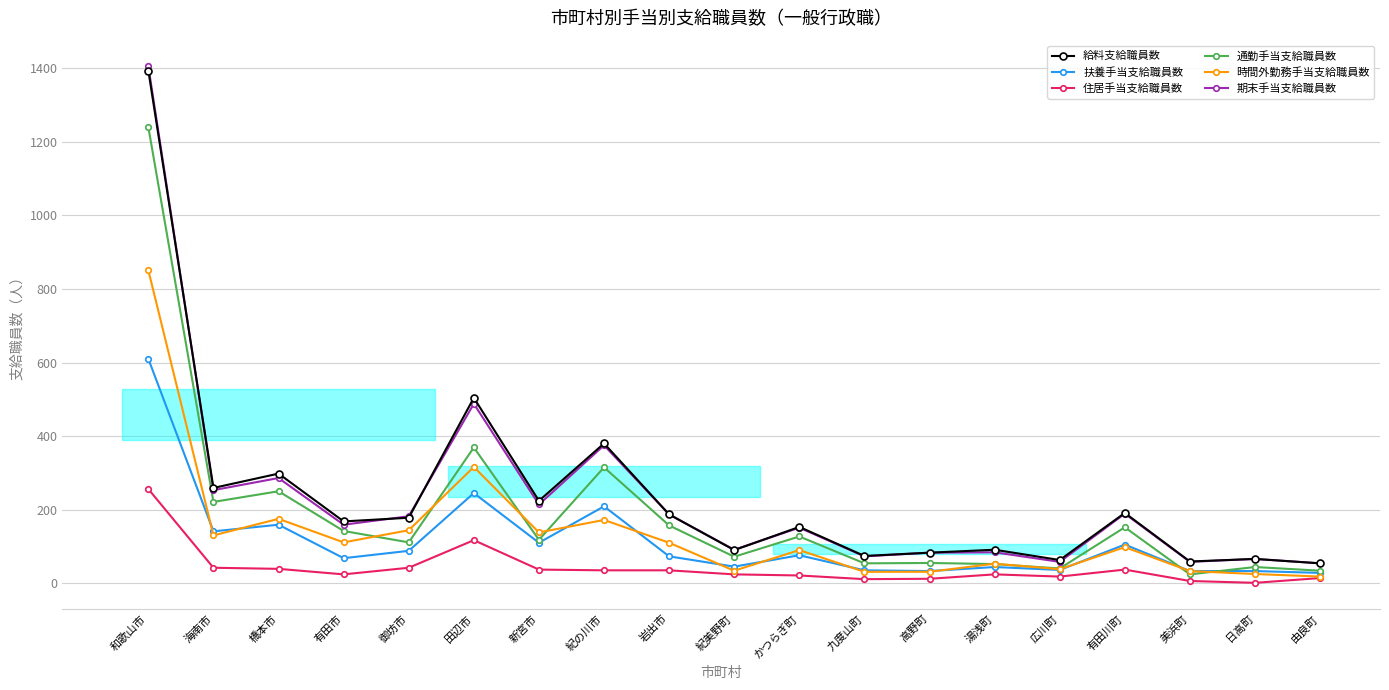

What is the smallest value displayed?

1